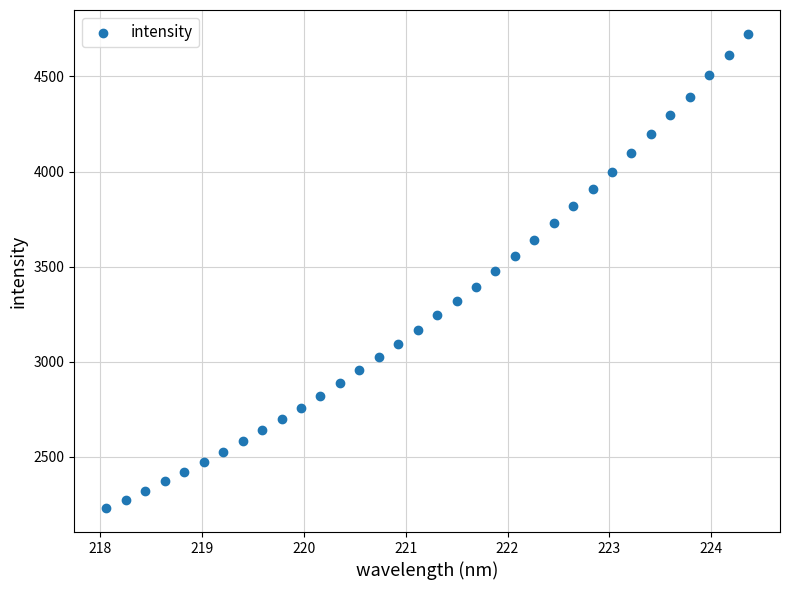

What is the range of X values (max minus min)?

6.3